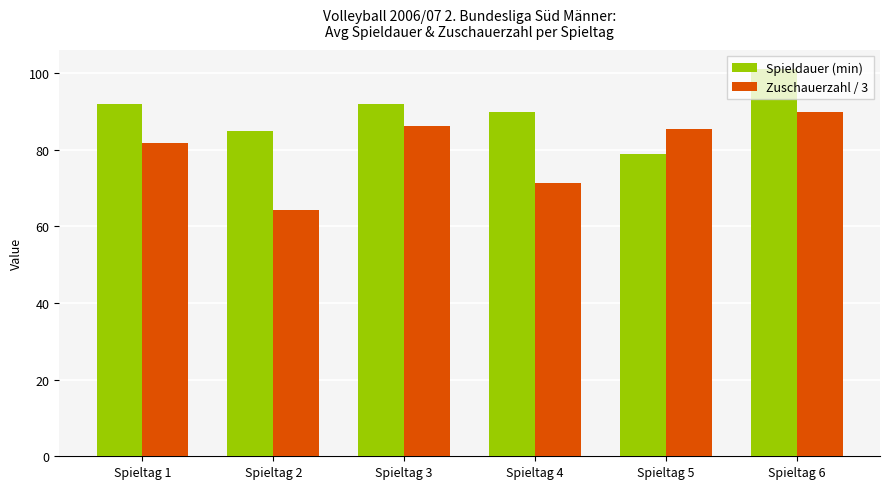

How many bars are there in total?

12